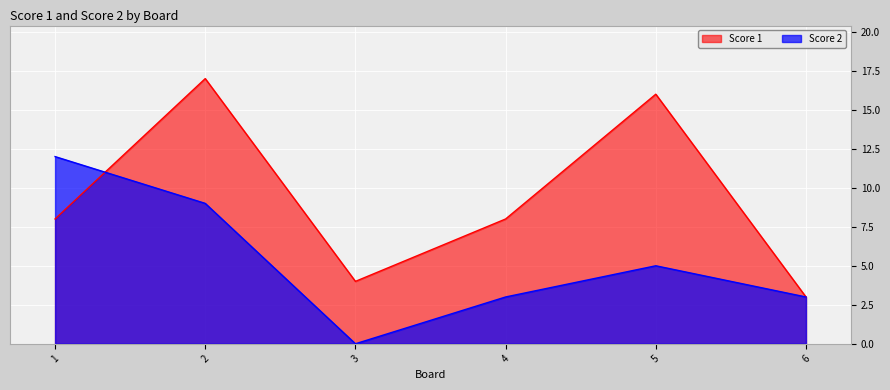

At how many categories does at least one series exceed 15?

2